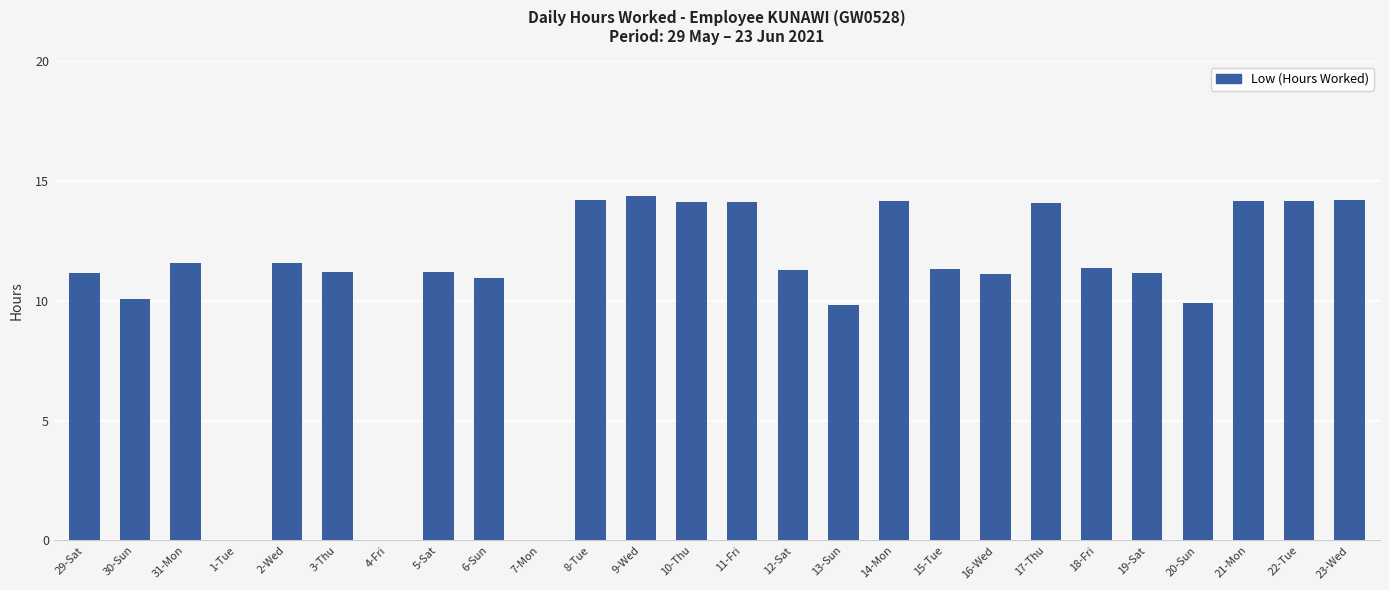

What is the ratio of the value at 6-Sun to the value at 19-Sat?

1.0